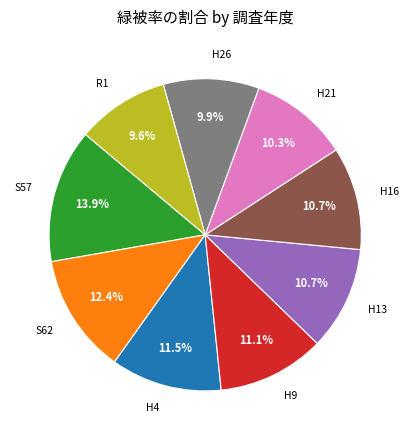

Count the number of slices in the pie.

9